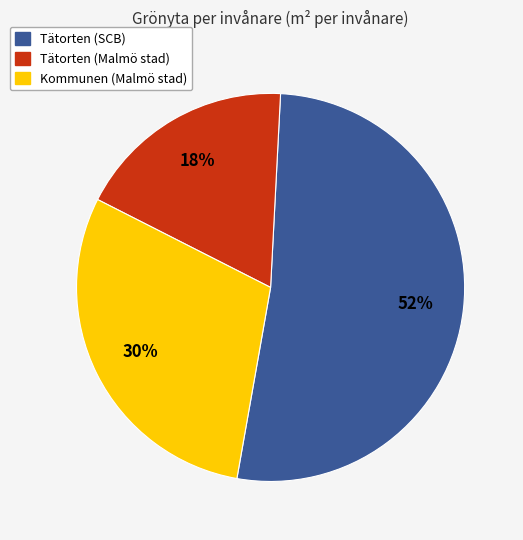

To the nearest percent, what is the difference between the largest and smallest slice percentages?

34%